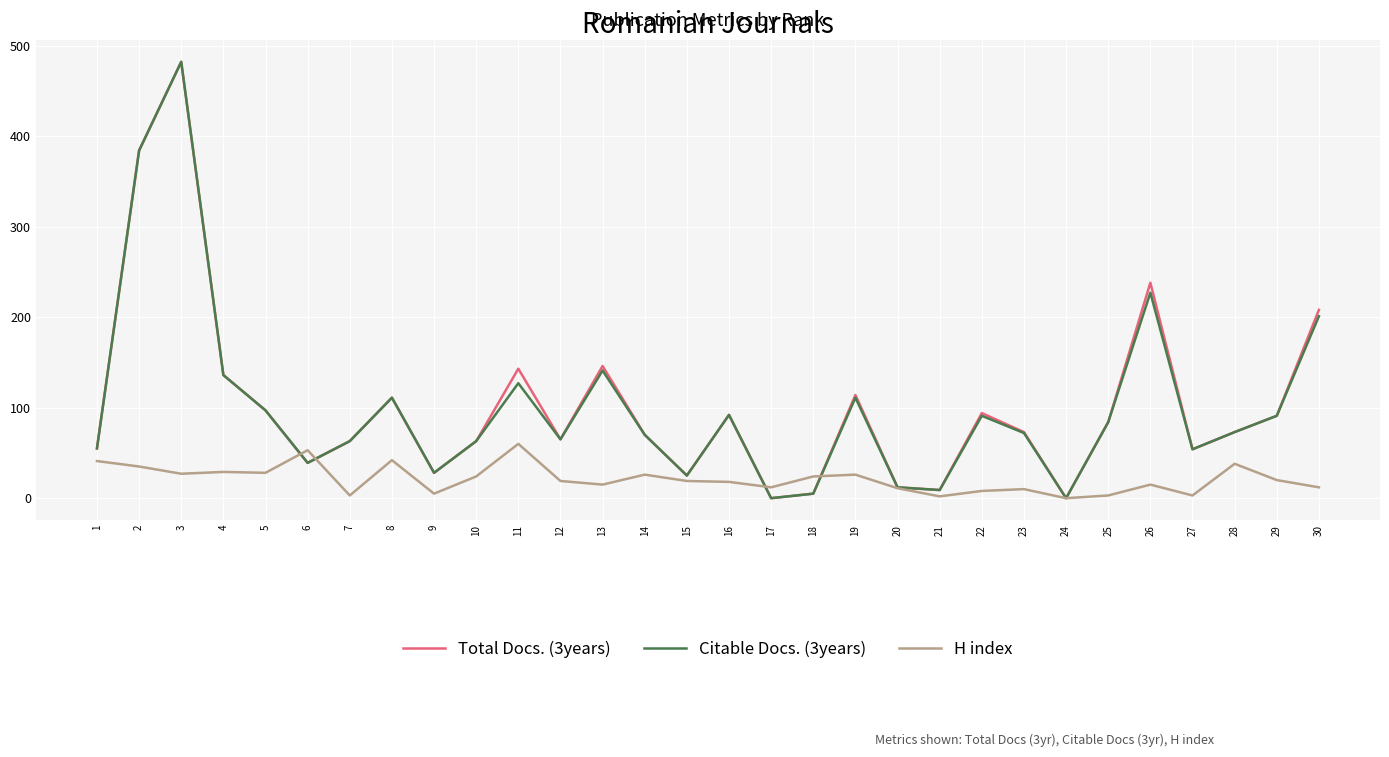

The value of Total Docs. (3years) at 18 is 5. True or false?

True